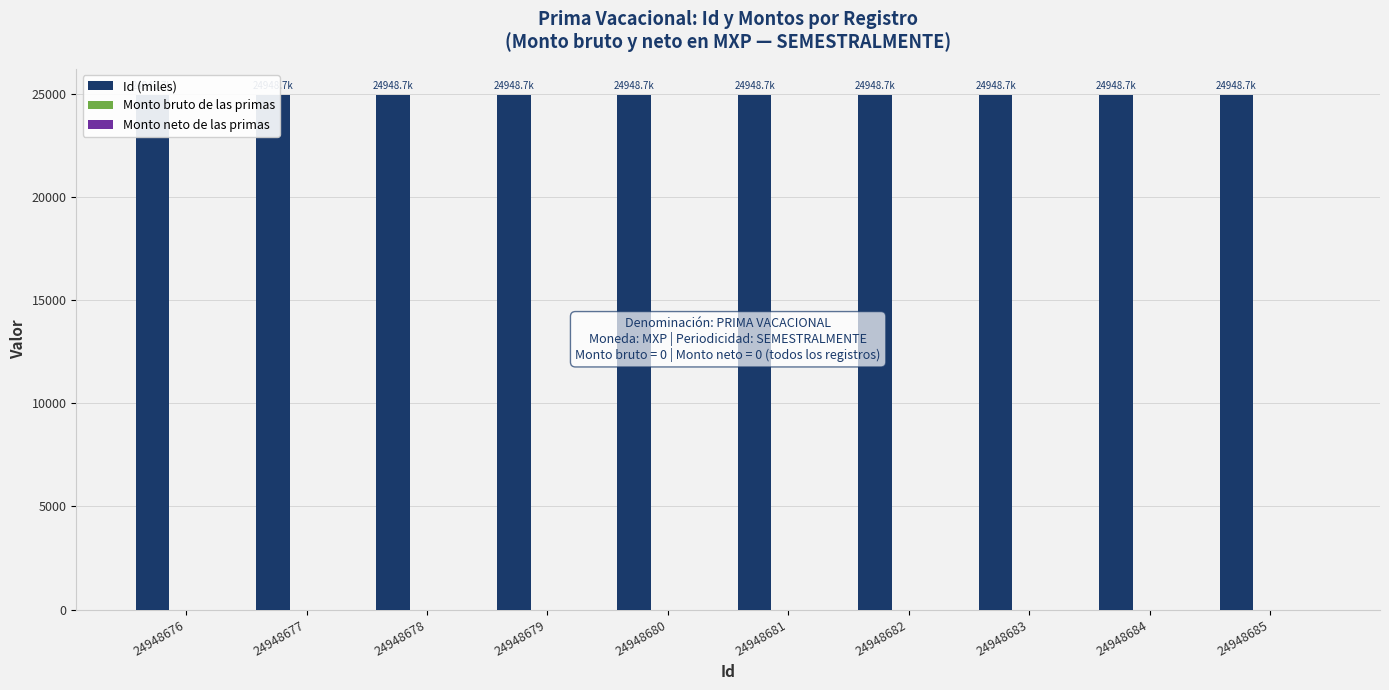

Is it true that Monto bruto de las primas equals 0.0 at 24948676?

True